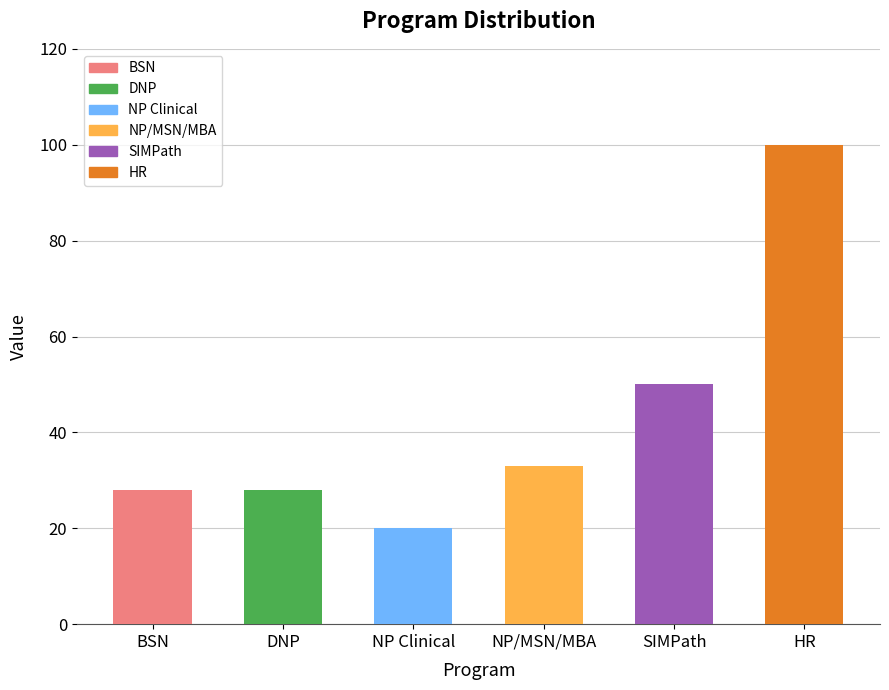

What is the sum of the values at NP Clinical and BSN?

48